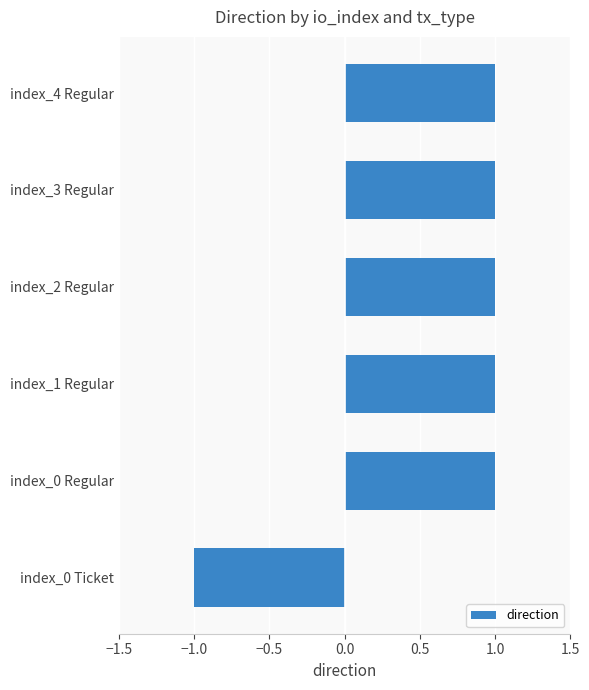

What is the sum of all values?

4